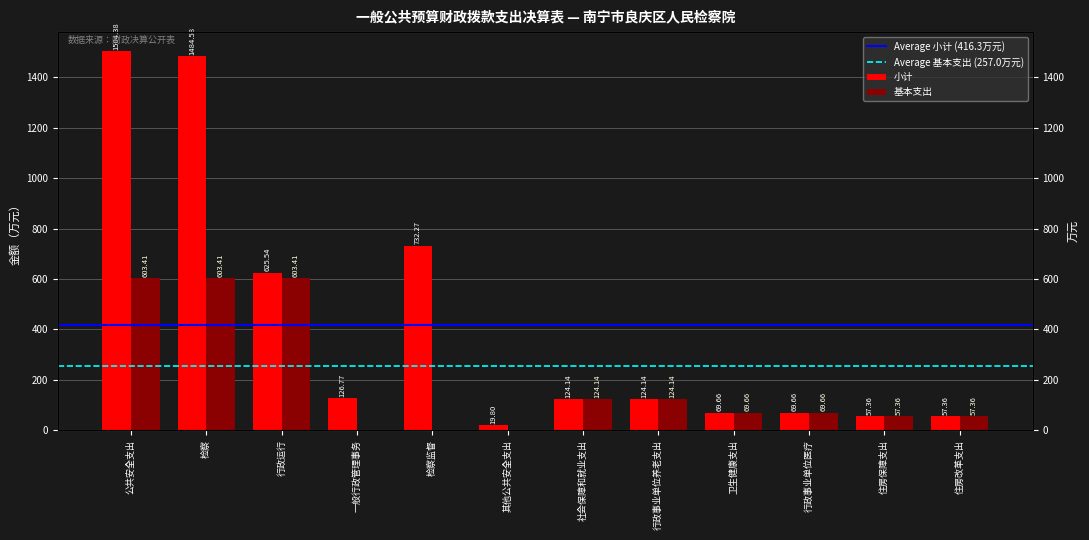

What is the sum of the 基本支出 values at 一般行政管理事务 and 行政事业单位医疗?

69.7